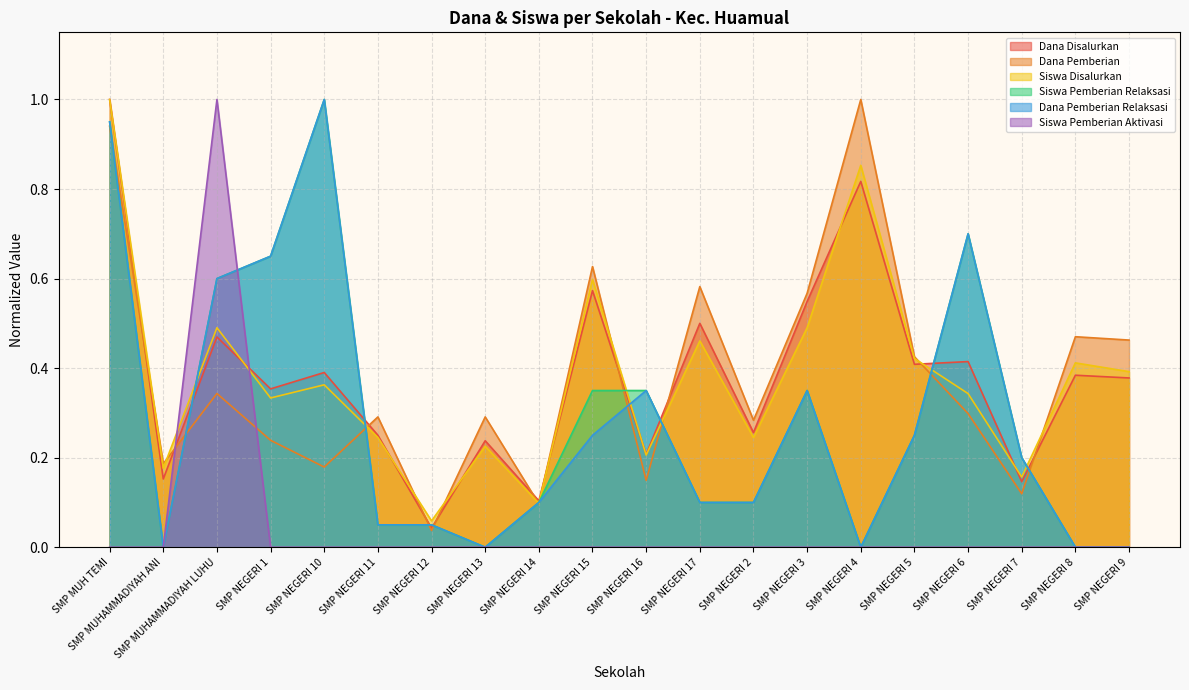

At which category does Siswa Pemberian Relaksasi reach its first local valley?

SMP MUHAMMADIYAH ANI